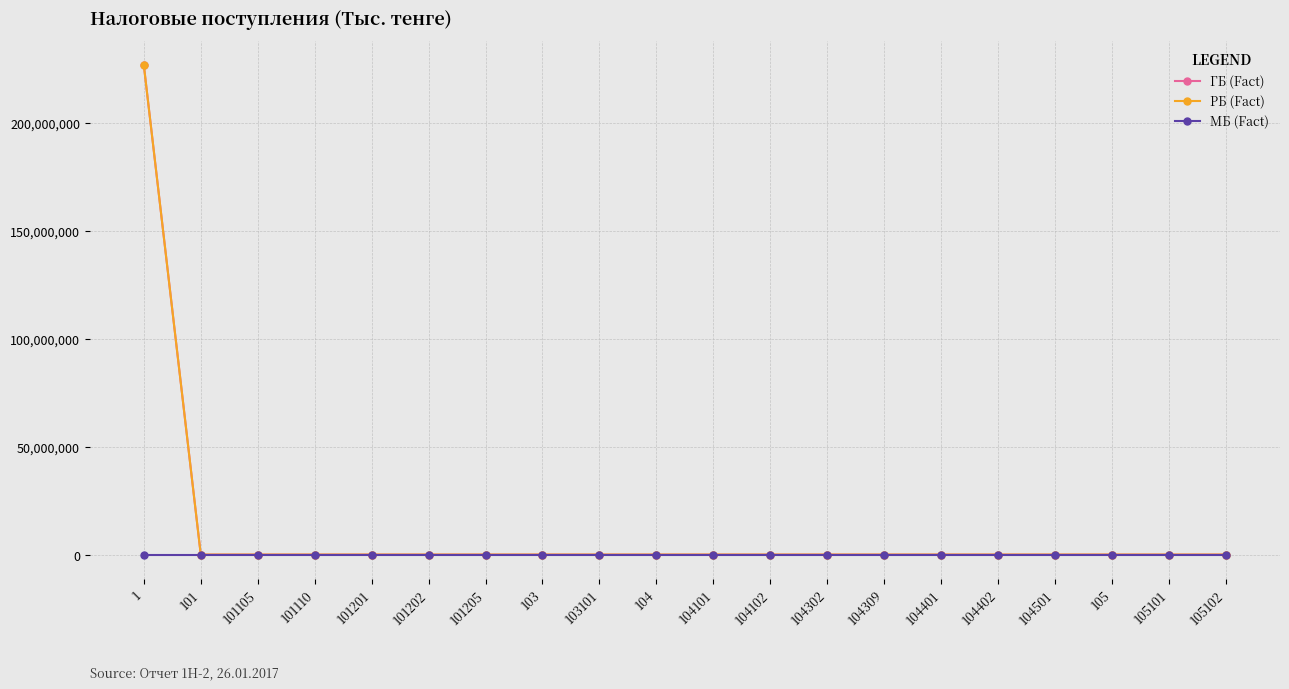

The value of ГБ (Fact) at 101110 is 0. True or false?

True